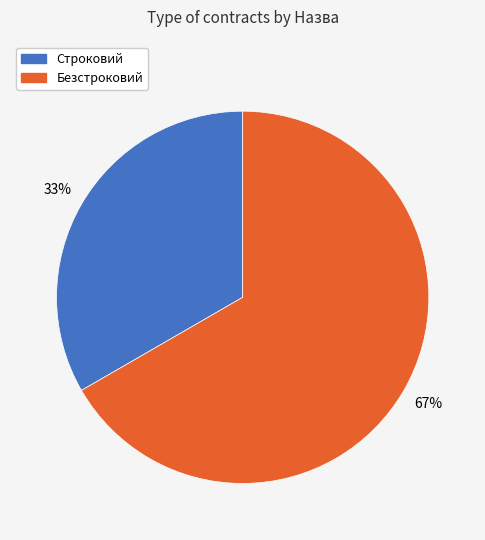

How many segments does this pie chart have?

2